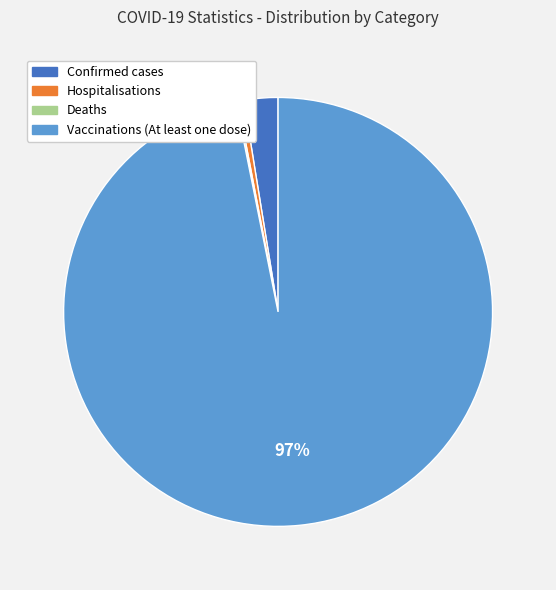

Between Confirmed cases and Vaccinations (At least one dose), which is larger?

Vaccinations (At least one dose)